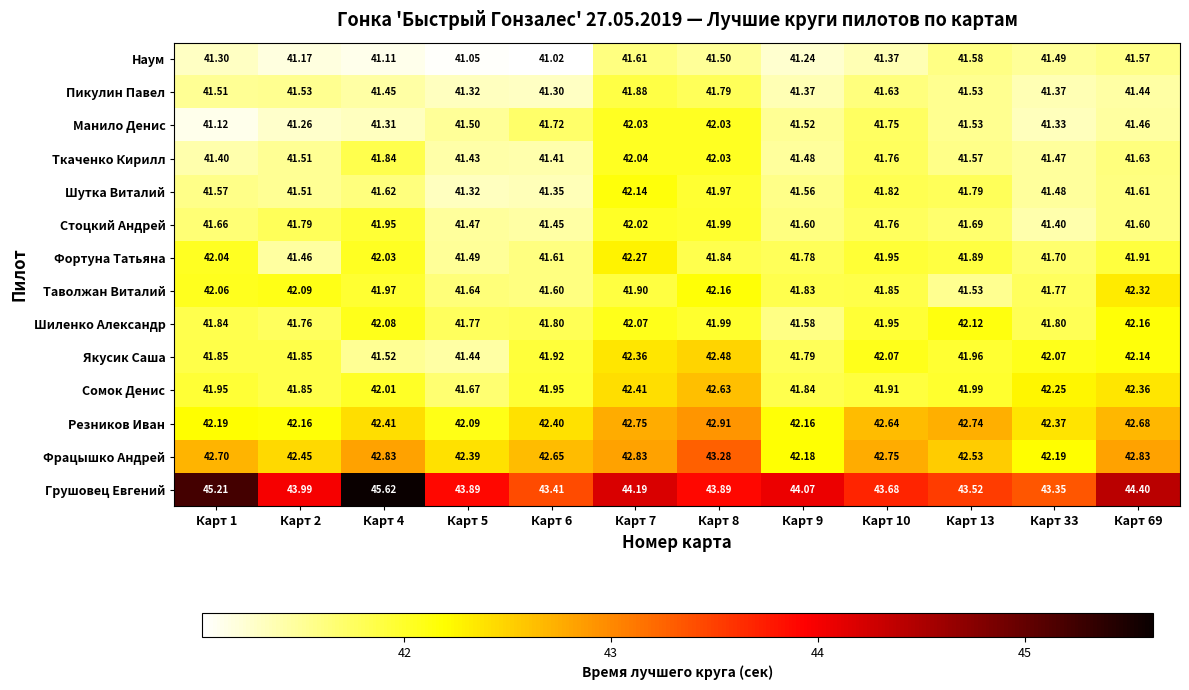

Which series has the largest total across all categories?

Грушовец Евгений